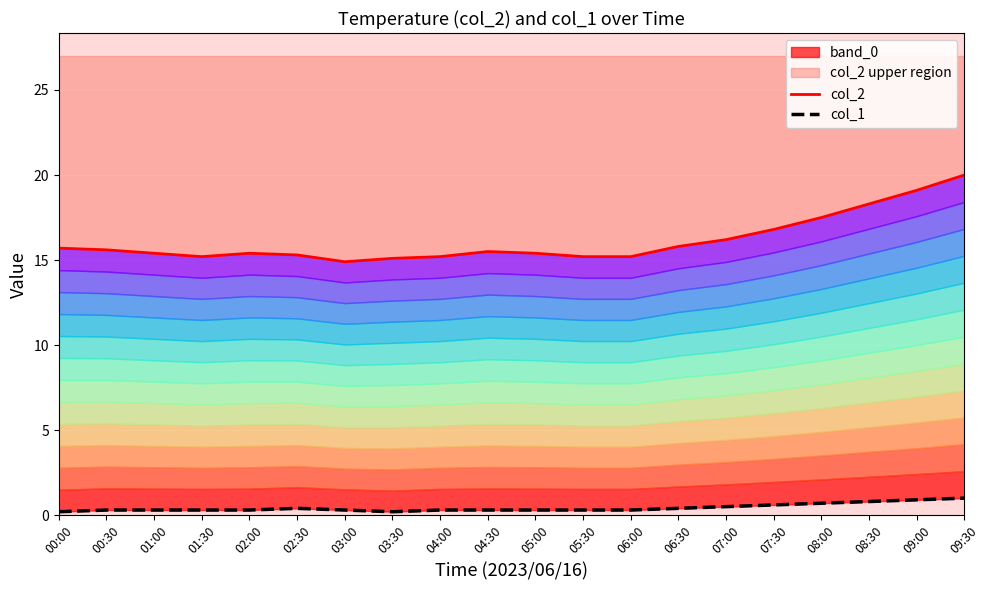

How many interior local valleys does the col_1 series have?

1